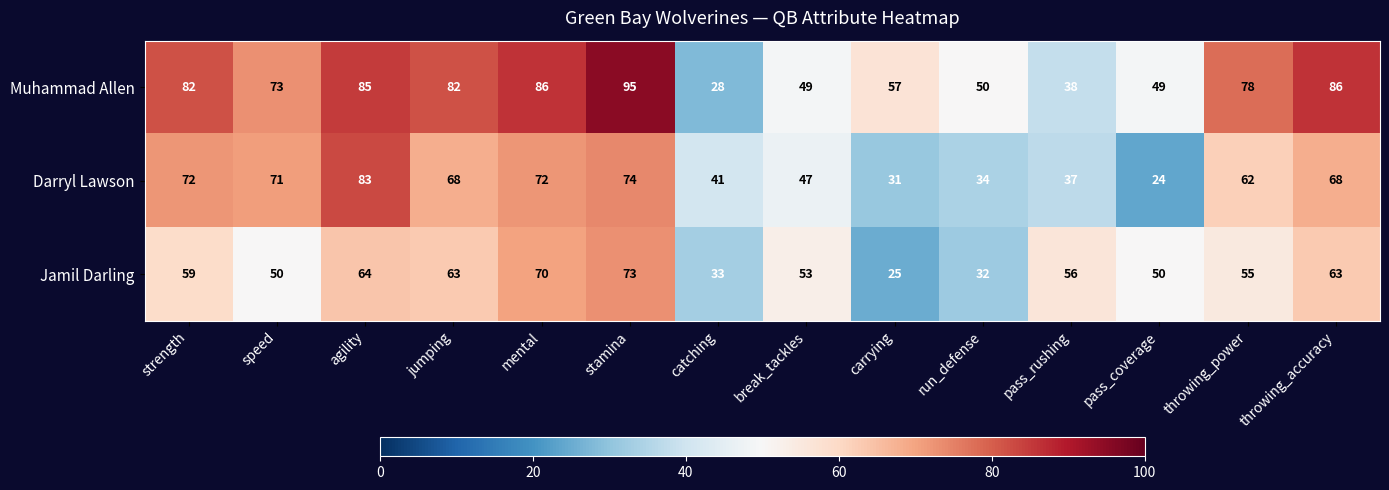

What is the sum of all Jamil Darling values?

746